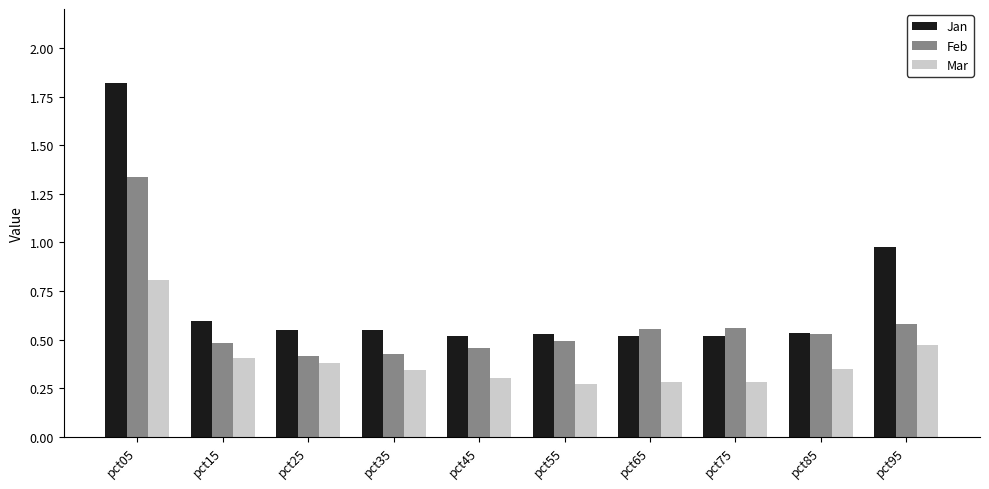

Between pct05 and pct85, which series saw the biggest shift?

Jan